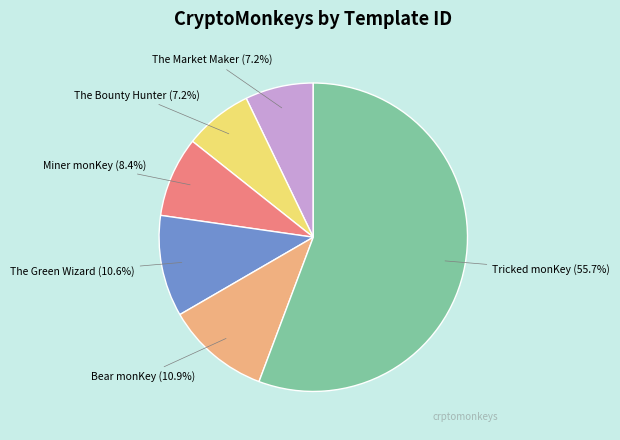

What percentage do Bear monKey and Miner monKey together represent?

19.3%